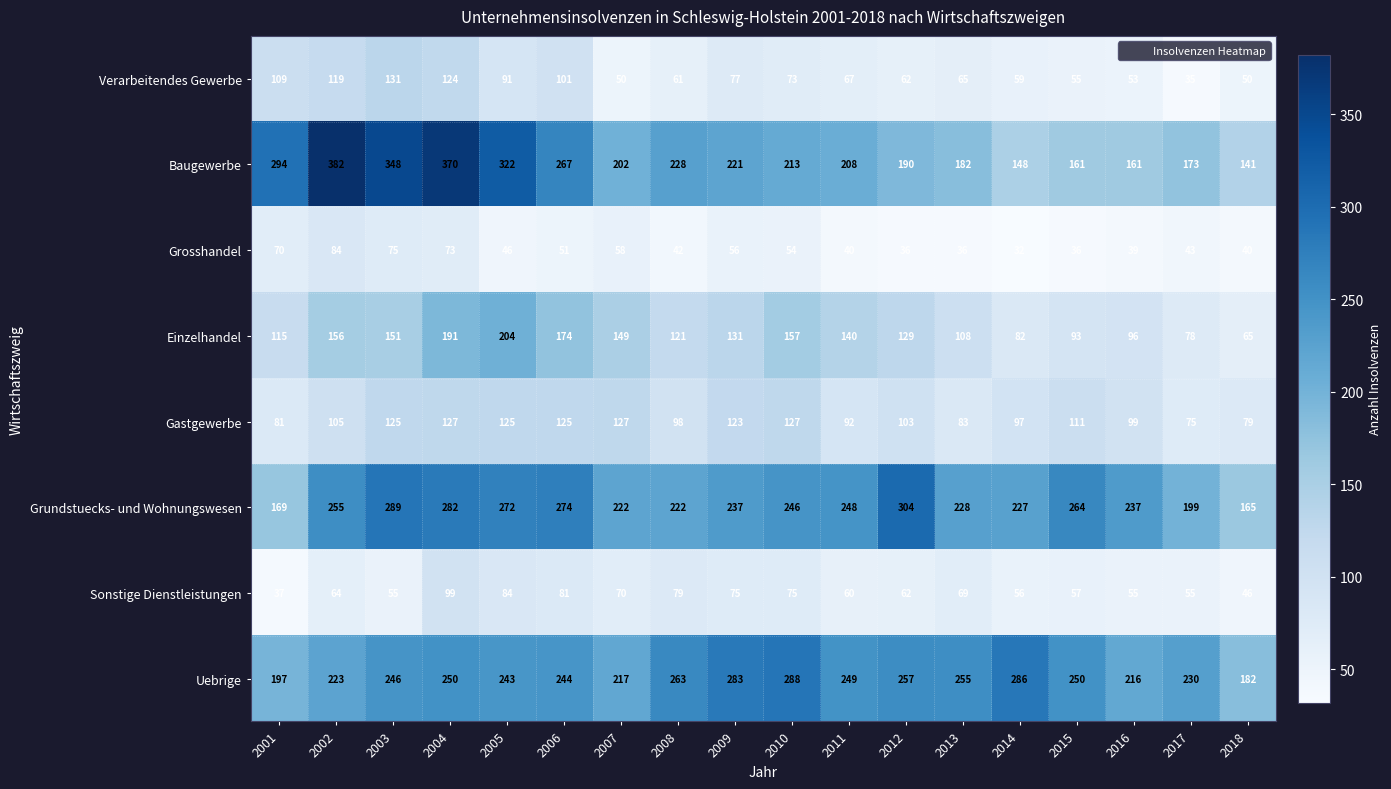

Which category has the highest value across all series?

2002